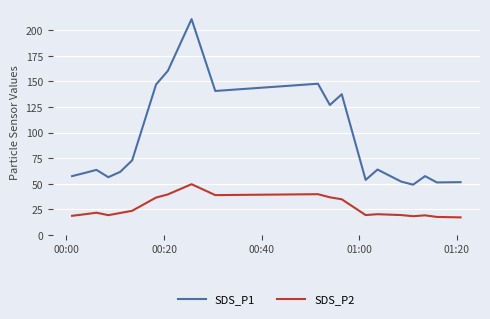

What is the difference between the maximum and minimum values in the SDS_P2 series?

32.4